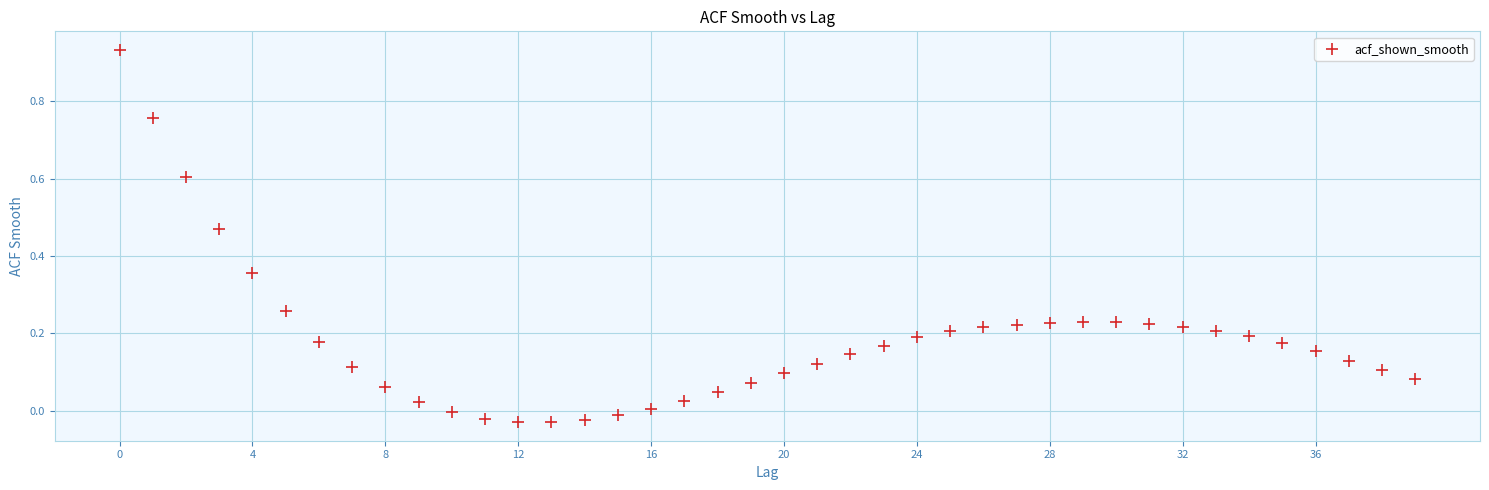

What is the range of Y values (max minus min)?

1.0